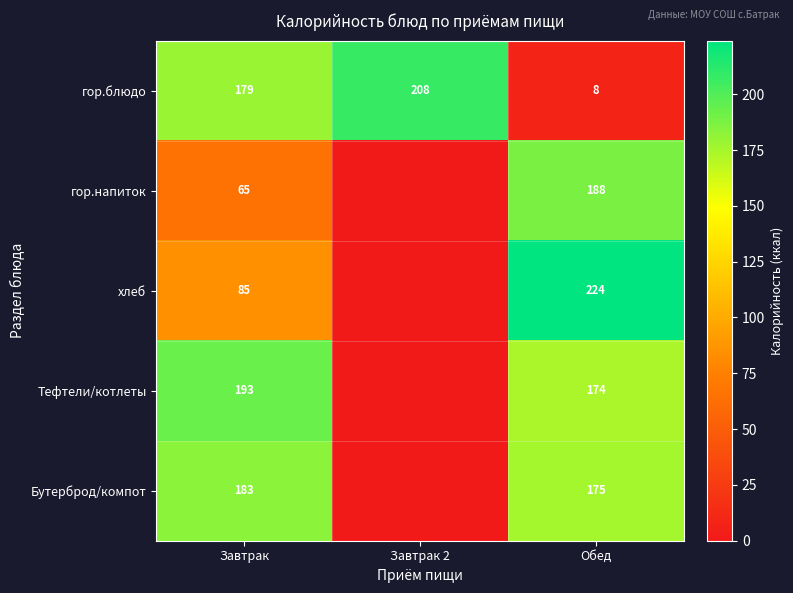

How many values in the гор.блюдо series are below 179?

1